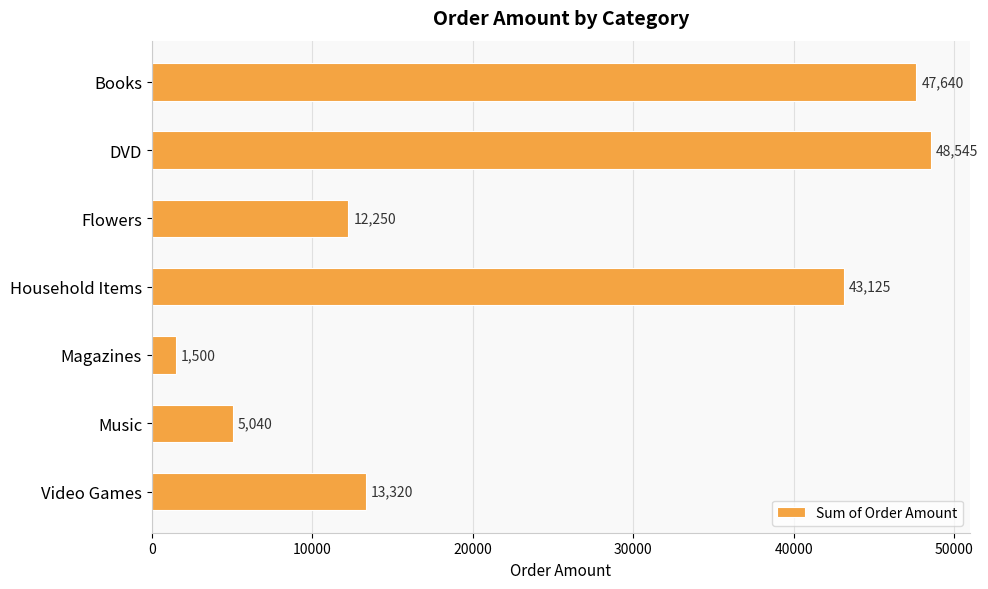

What is the change in value from DVD to Video Games?

-35225